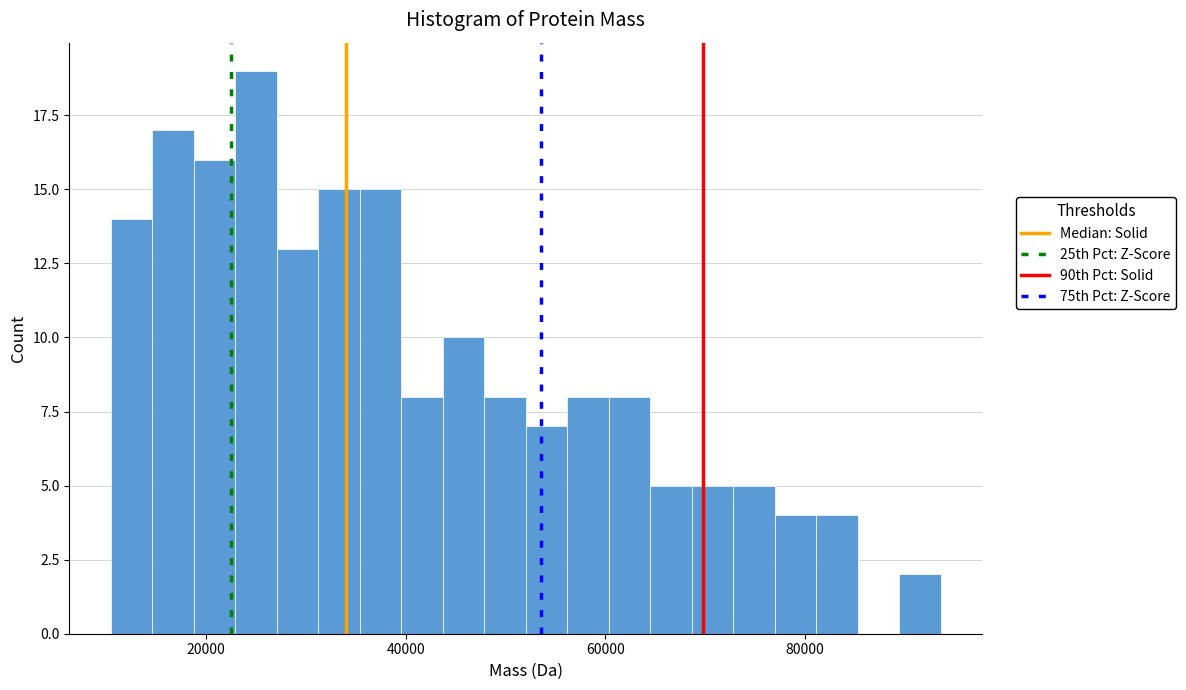

Read against the x-axis, roughly where is the centre of the tallest bar?

26000